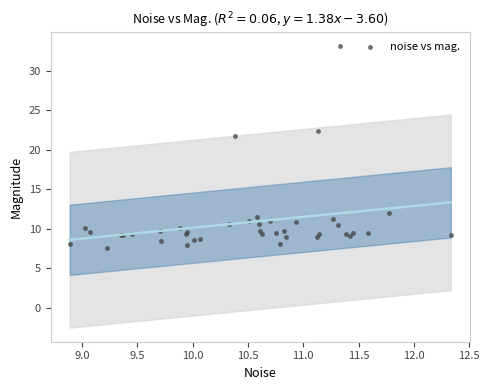

What Y value in the scatter plot is closest to 20?

21.8